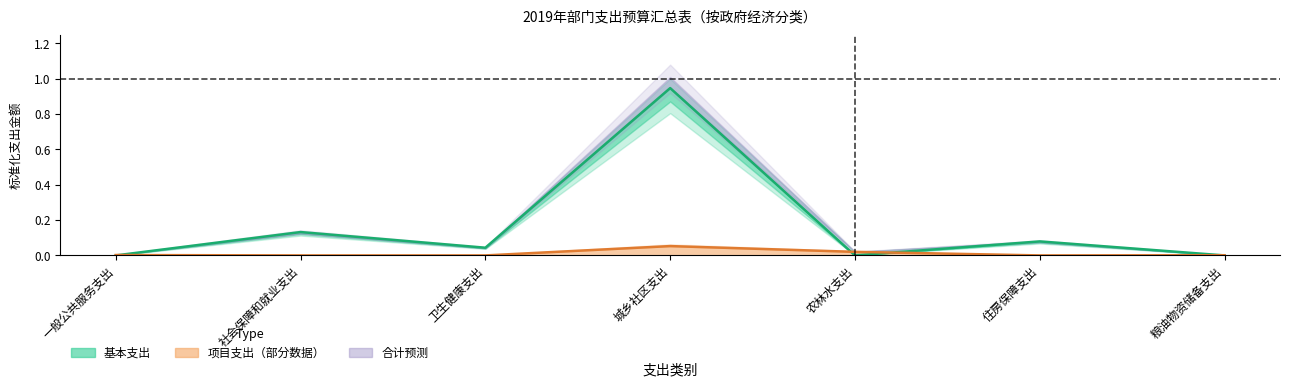

List the labels in order of 项目支出小计 value, largest first.

城乡社区支出, 农林水支出, 一般公共服务支出, 粮油物资储备支出, 社会保障和就业支出, 卫生健康支出, 住房保障支出